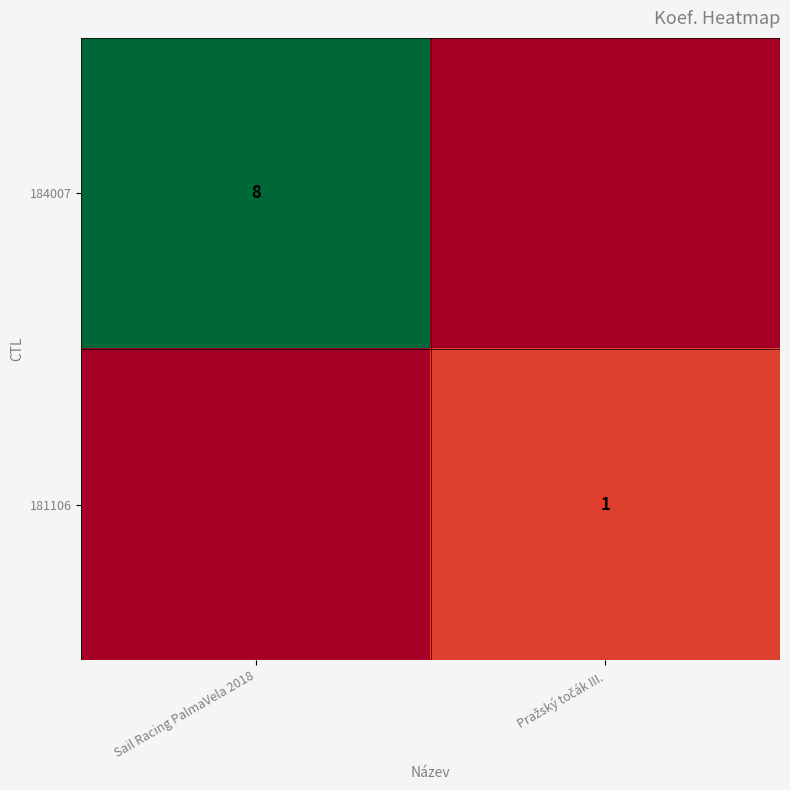

The value of 184007 at Sail Racing PalmaVela 2018 is 4. True or false?

False